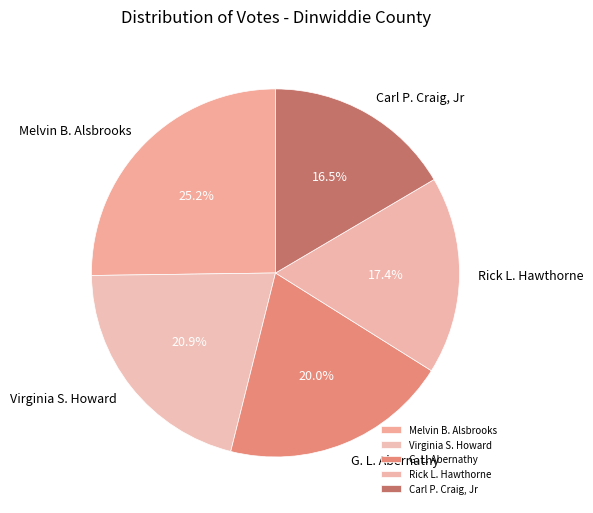

True or false: Carl P. Craig, Jr accounts for 28% of the total.

False